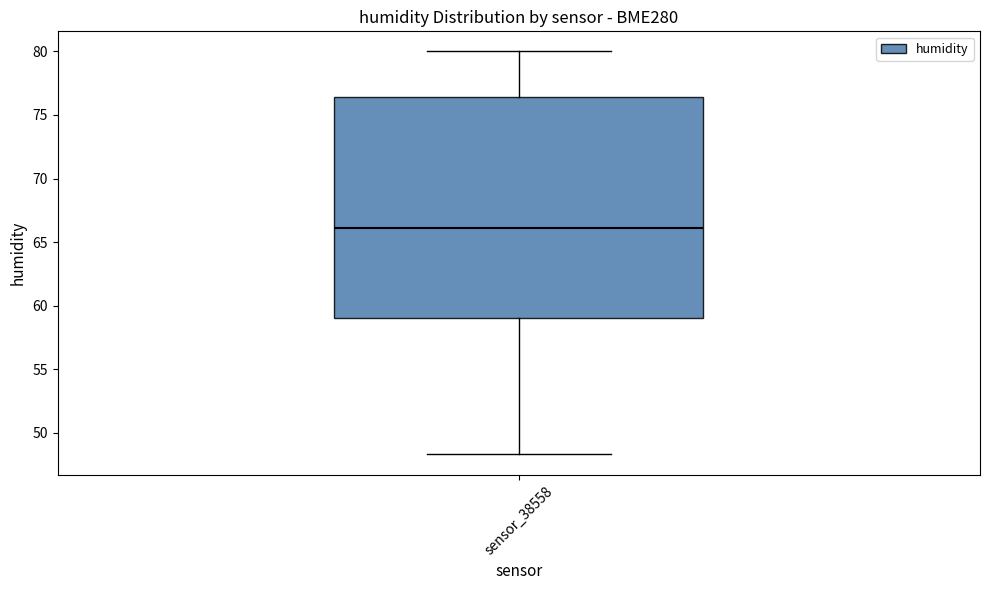

Transcribe this box plot: give where the median line is, the range the box spans, and where the two whiskers end, as read against the y-axis. The values are not printed on the chart, so give them approximately, as read against the axis.

median 66.0, box 59.0 to 76.5, whiskers 48.5 to 80.0